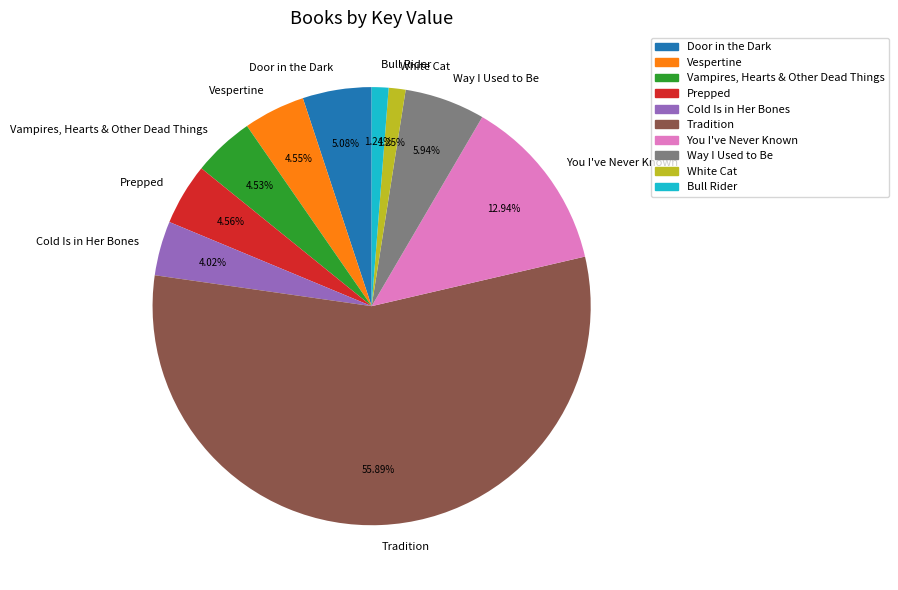

How many segments does this pie chart have?

10